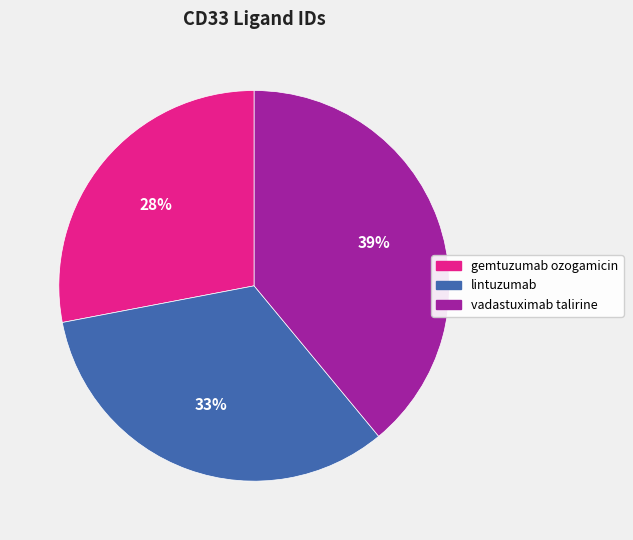

Rank the categories by value from lowest to highest.

gemtuzumab ozogamicin, lintuzumab, vadastuximab talirine